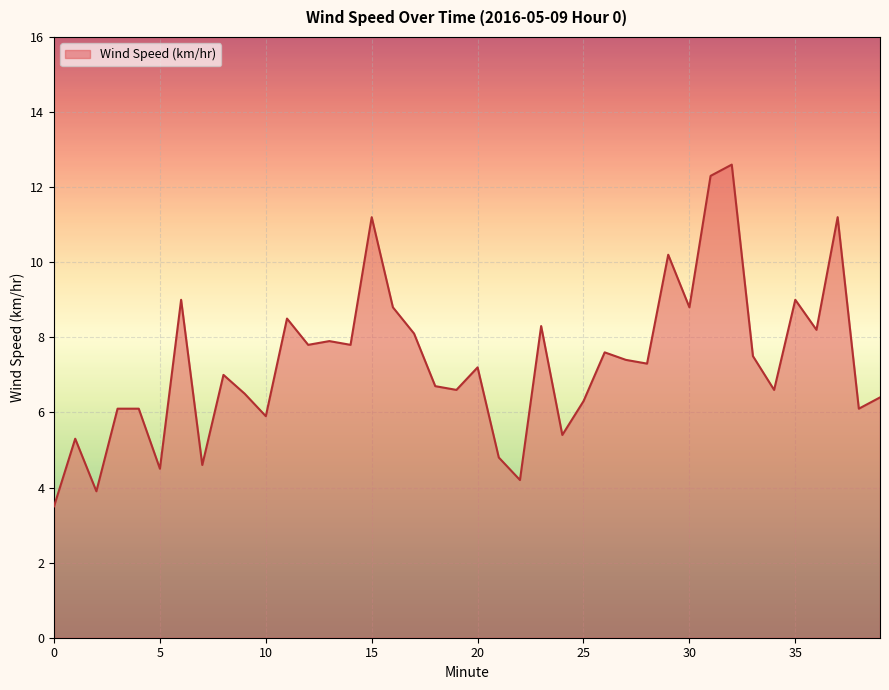

What is the maximum value shown in the chart?

12.6